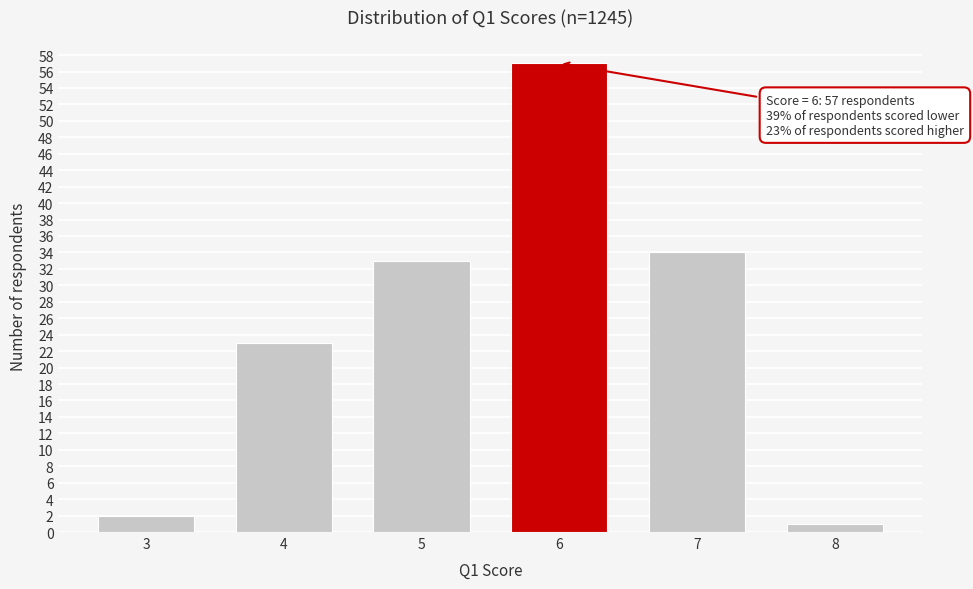

Reading left to right, list all the values displayed in this chart.

2	23	33	57	34	1